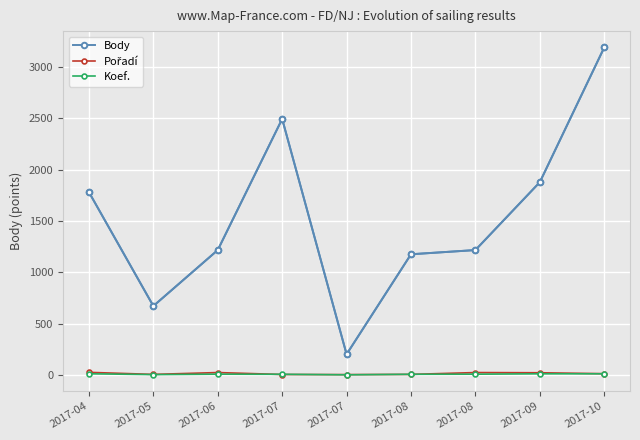

How many lines are shown in the chart?

3